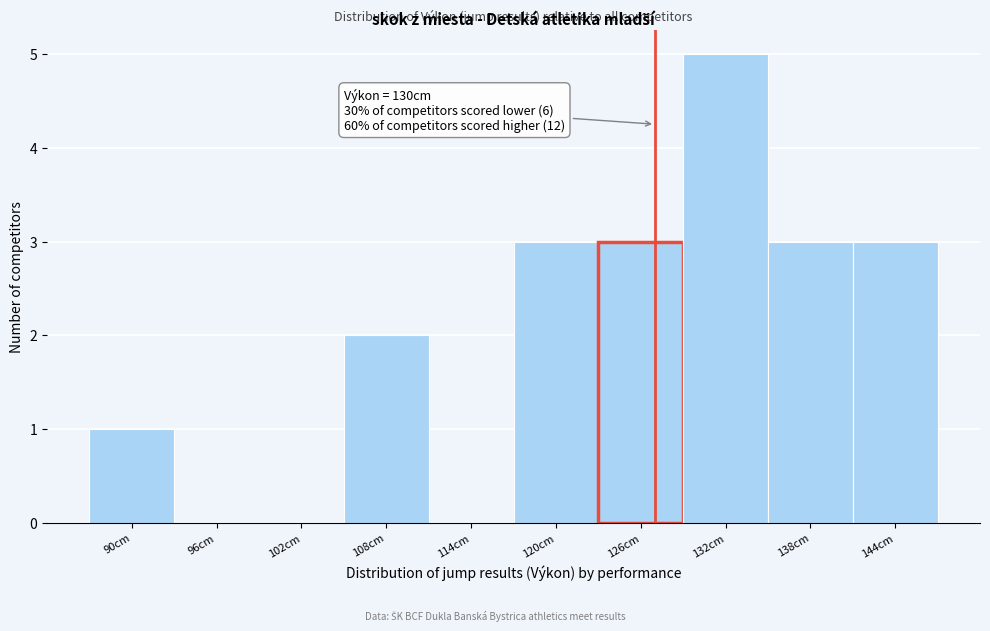

Reading right to left, list all the values displayed in this chart.

144cm=3	138cm=3	132cm=5	126cm=3	120cm=3	114cm=0	108cm=2	102cm=0	96cm=0	90cm=1